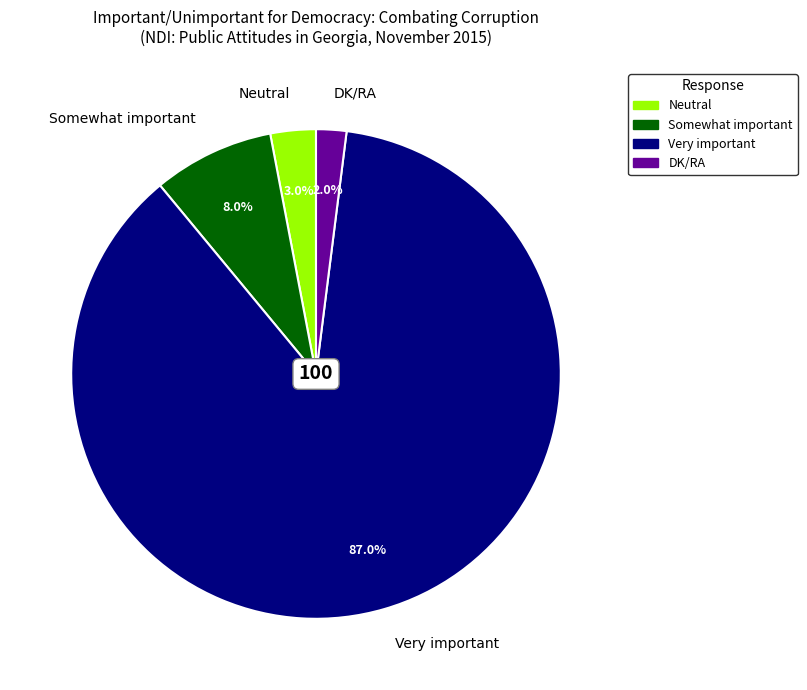

How many slices are in this pie chart?

4